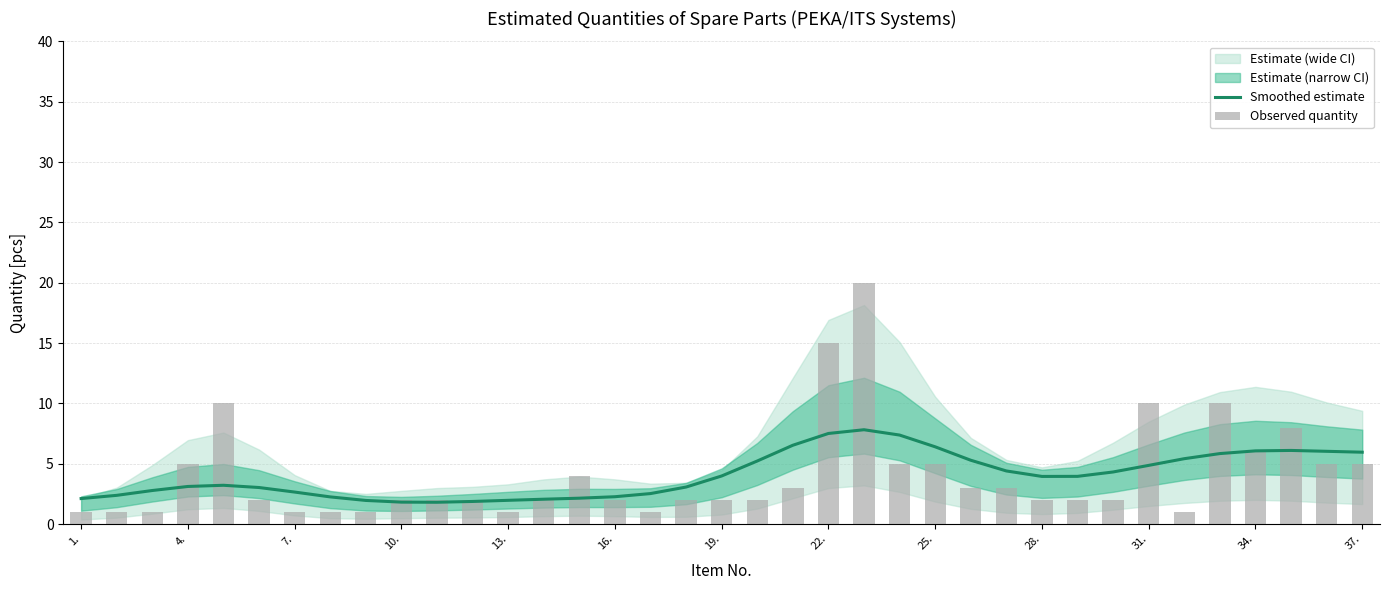

The value of Smoothed estimate at 19 is 3.1. True or false?

False